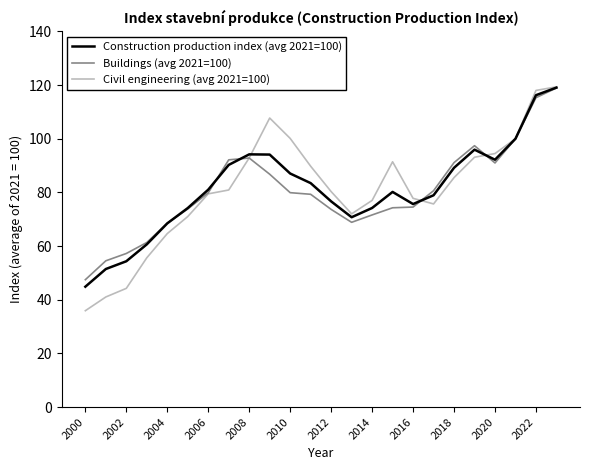

What is the minimum value shown in the chart?

35.9